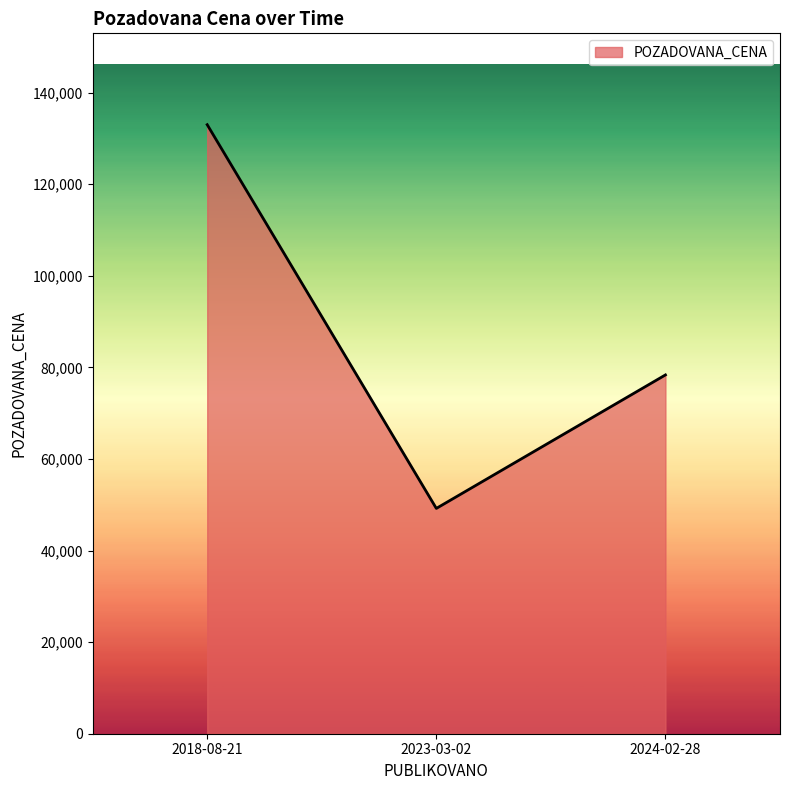

What is the change in value from 2018-08-21 to 2023-03-02?

-83790